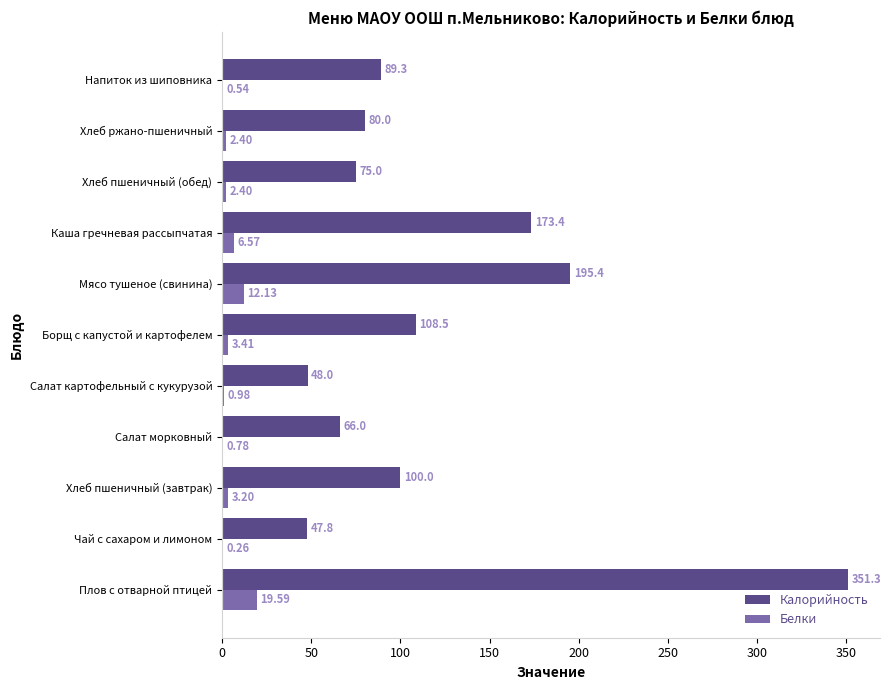

Which category has the highest value across all series?

Плов с отварной птицей